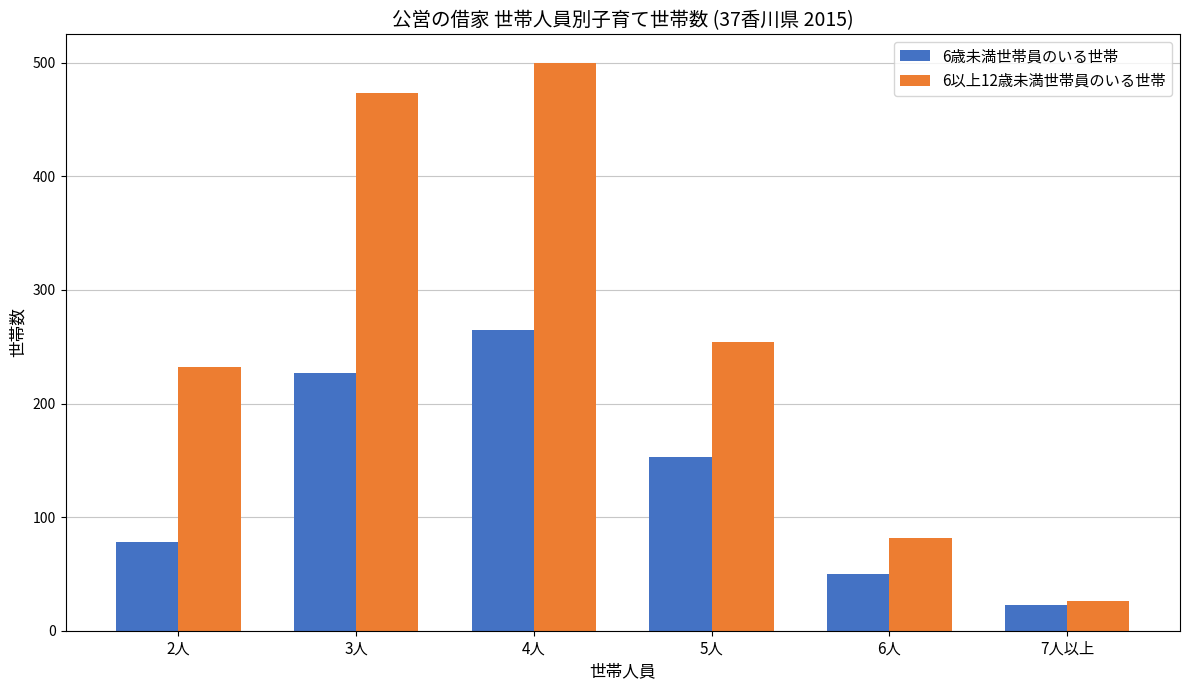

Reading left to right, extract all data points from this chart.

6歳未満世帯員のいる世帯: 78	227	265	153	50	23
6以上12歳未満世帯員のいる世帯: 232	473	500	254	82	26